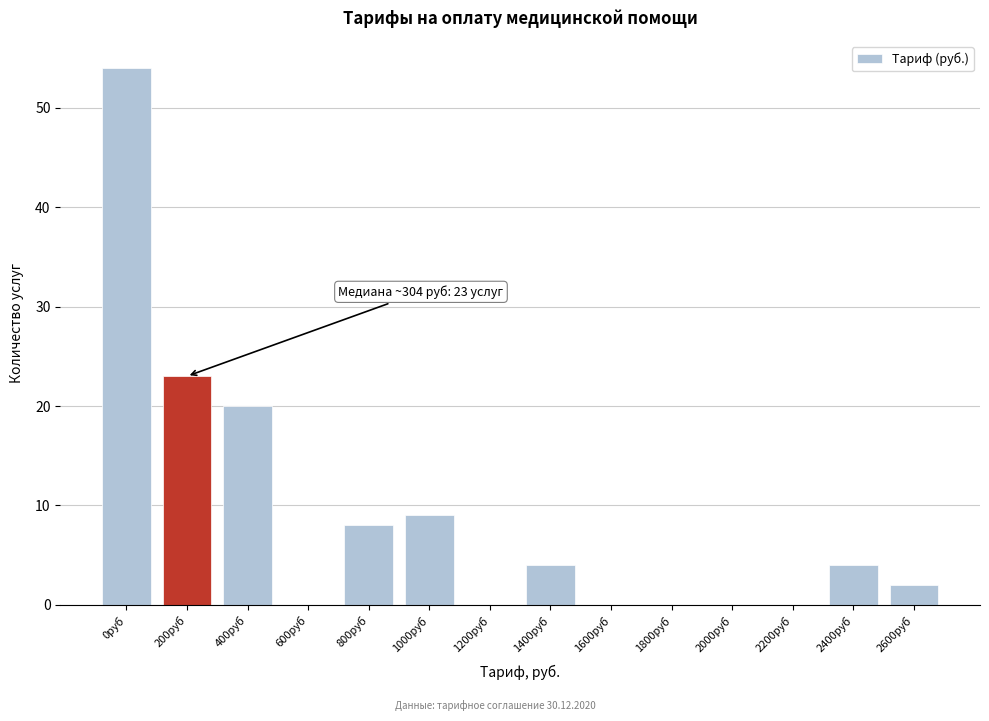

Reading left to right, list all the values displayed in this chart.

0руб=54	200руб=23	400руб=20	600руб=0	800руб=8	1000руб=9	1200руб=0	1400руб=4	1600руб=0	1800руб=0	2000руб=0	2200руб=0	2400руб=4	2600руб=2